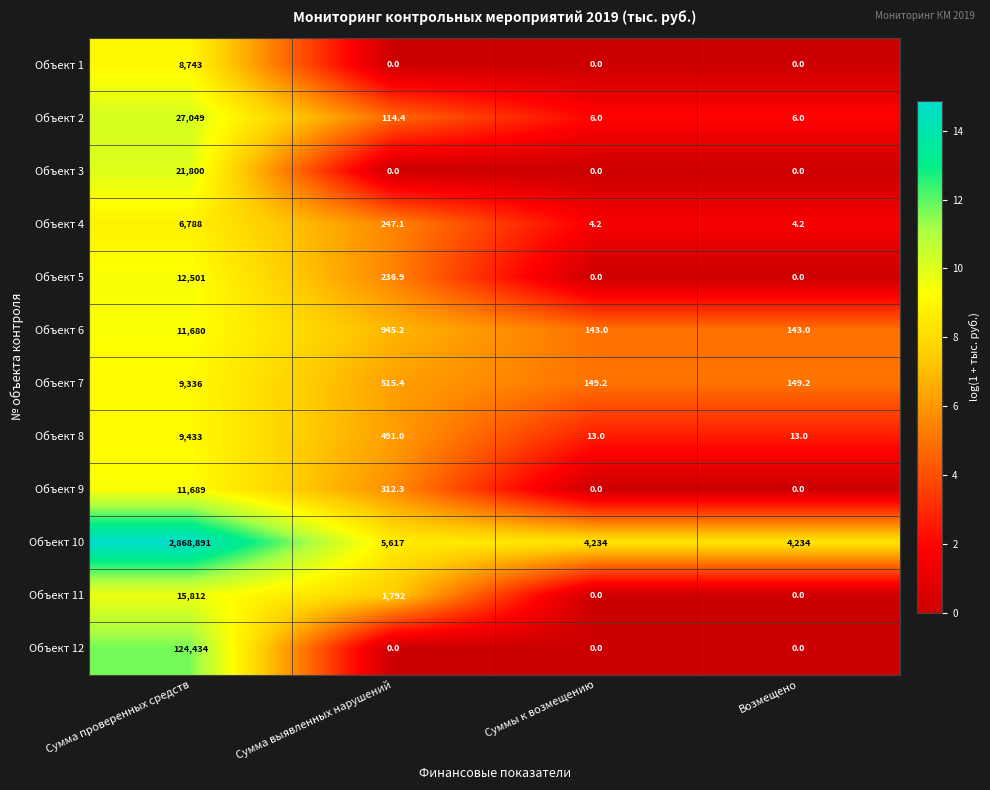

The value of Объект 2 at Суммы к возмещению is 6.0. True or false?

True